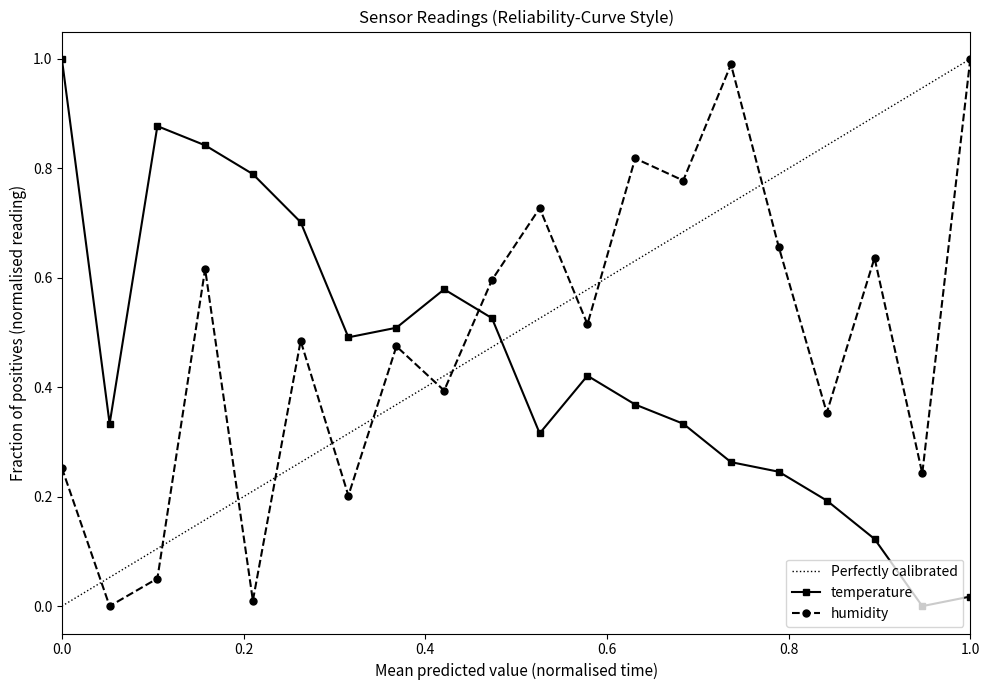

What is the highest value of the temperature series?

1.0